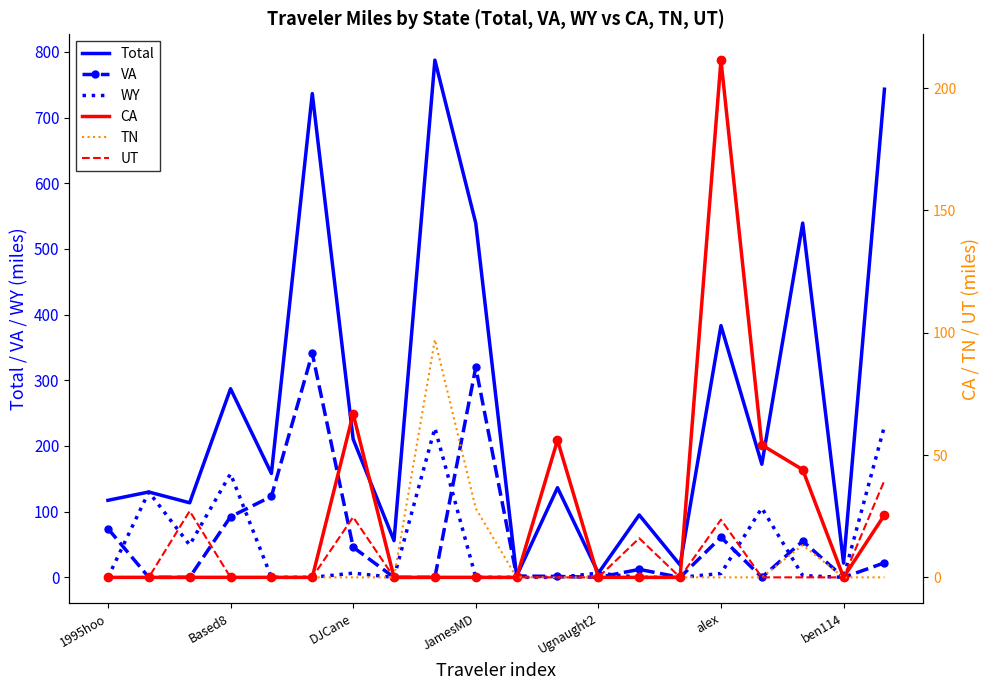

Reading left to right, what are all the values shown in this chart?

Total: 1995hoo=117.3	25or6to4=130.0	7_8=113.5	Based8=287.2	Beerman=158.2	Bitmapped=736.5	DJCane=210.4	Echostatic=56.0	Ib3kii=787.4	JamesMD=539.2	JeeperQ97=2.0	M3200=136.5	Ugnaught2=6.4	aaroads=95.0	afarina=18.8	alex=383.2	barefoot_driver=172.2	bejacob=539.4	ben114=21.7	bhemphill=743.2
VA: 1995hoo=74.3	25or6to4=0.0	7_8=0.0	Based8=92.3	Beerman=123.2	Bitmapped=341.1	DJCane=45.9	Echostatic=0.0	Ib3kii=0.0	JamesMD=319.7	JeeperQ97=2.0	M3200=1.4	Ugnaught2=0.0	aaroads=12.1	afarina=0.0	alex=61.1	barefoot_driver=0.0	bejacob=55.2	ben114=0.0	bhemphill=22.1
WY: 1995hoo=0.0	25or6to4=130.0	7_8=49.3	Based8=157.8	Beerman=0.0	Bitmapped=0.0	DJCane=6.4	Echostatic=0.0	Ib3kii=227.3	JamesMD=0.0	JeeperQ97=0.0	M3200=0.0	Ugnaught2=6.4	aaroads=0.0	afarina=0.0	alex=5.8	barefoot_driver=105.5	bejacob=2.7	ben114=0.0	bhemphill=230.2
CA: 1995hoo=0.0	25or6to4=0.0	7_8=0.0	Based8=0.0	Beerman=0.0	Bitmapped=0.0	DJCane=66.8	Echostatic=0.0	Ib3kii=0.0	JamesMD=0.0	JeeperQ97=0.0	M3200=56.1	Ugnaught2=0.0	aaroads=0.0	afarina=0.0	alex=211.4	barefoot_driver=54.1	bejacob=44.0	ben114=0.0	bhemphill=25.5
TN: 1995hoo=0.0	25or6to4=0.0	7_8=0.0	Based8=0.0	Beerman=0.0	Bitmapped=0.0	DJCane=0.0	Echostatic=0.0	Ib3kii=97.2	JamesMD=28.2	JeeperQ97=0.0	M3200=0.0	Ugnaught2=0.0	aaroads=0.0	afarina=0.0	alex=0.0	barefoot_driver=0.0	bejacob=13.2	ben114=0.0	bhemphill=0.0
UT: 1995hoo=0.0	25or6to4=0.0	7_8=27.1	Based8=0.0	Beerman=0.0	Bitmapped=0.0	DJCane=24.6	Echostatic=0.0	Ib3kii=0.0	JamesMD=0.0	JeeperQ97=0.0	M3200=0.0	Ugnaught2=0.0	aaroads=16.0	afarina=0.0	alex=23.6	barefoot_driver=0.0	bejacob=0.0	ben114=0.0	bhemphill=39.6